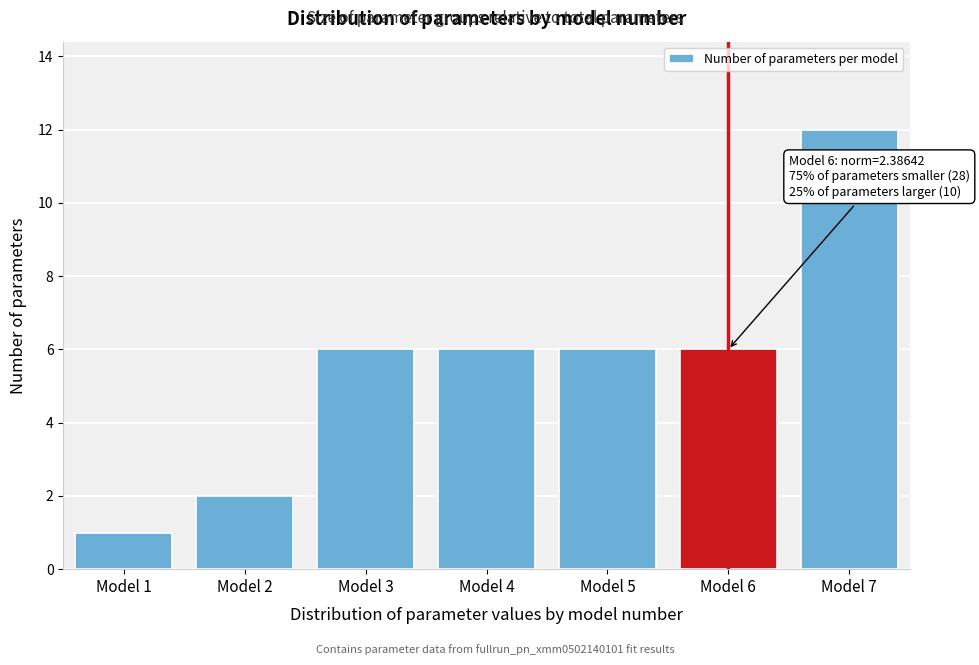

Reading left to right, extract all data points from this chart.

1	2	6	6	6	6	12